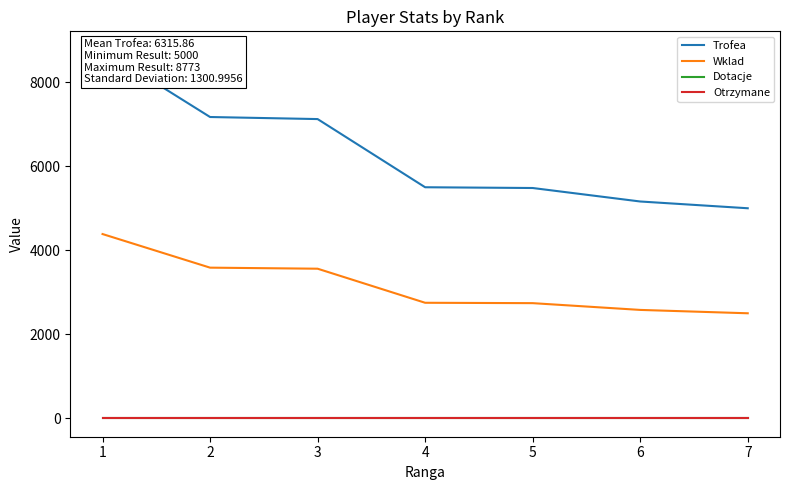

Reading left to right, what are all the values shown in this chart?

Trofea: 1=8773	2=7172	3=7123	4=5500	5=5482	6=5161	7=5000
Wklad: 1=4386	2=3586	3=3561	4=2750	5=2741	6=2580	7=2500
Dotacje: 1=0	2=0	3=0	4=0	5=0	6=0	7=0
Otrzymane: 1=0	2=0	3=0	4=0	5=0	6=0	7=0